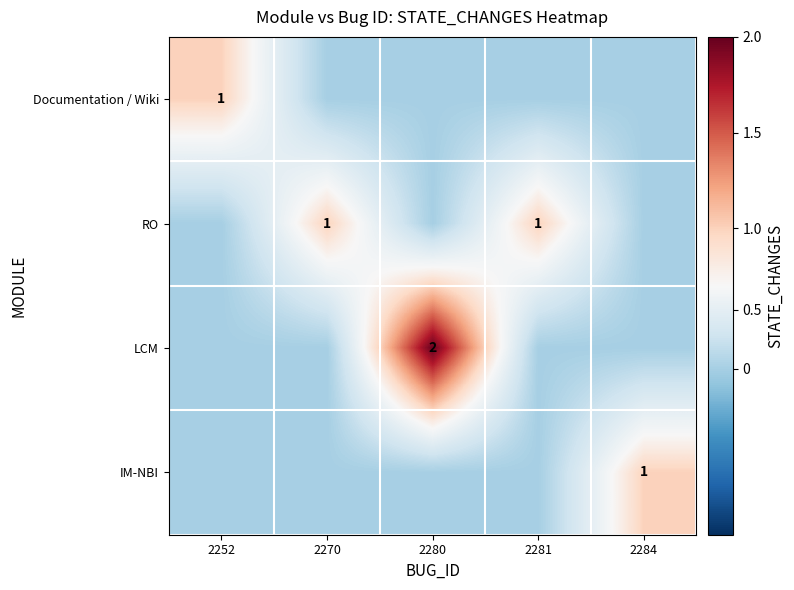

At which category is the sum across all series the highest?

2280